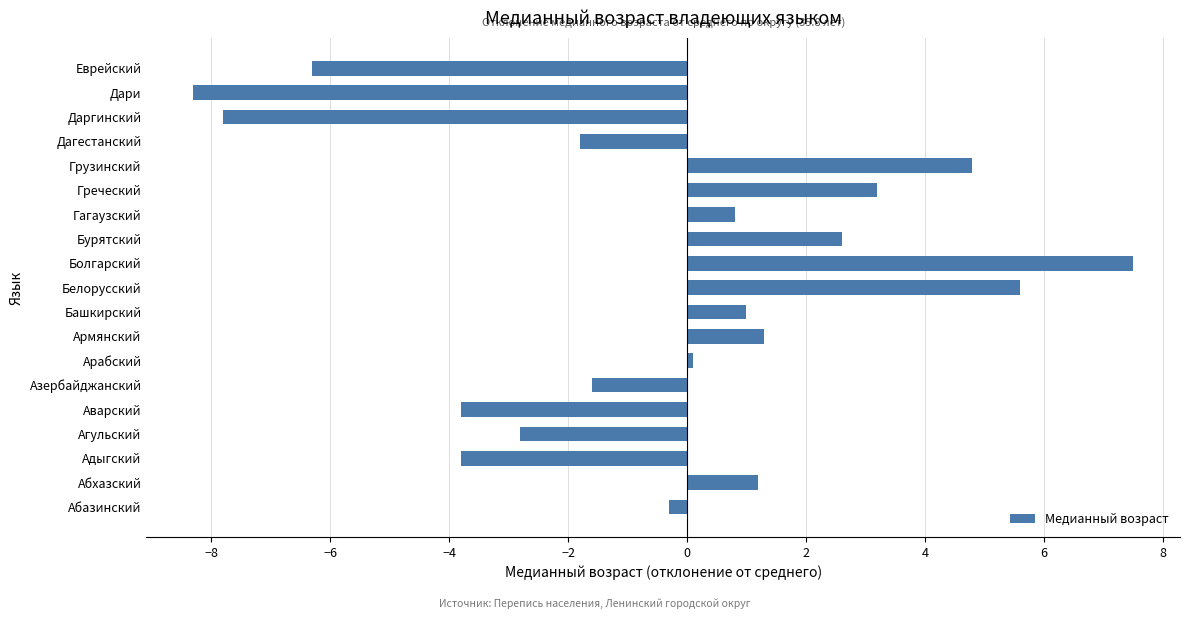

What is the approximate value at Абхазский?

1.2